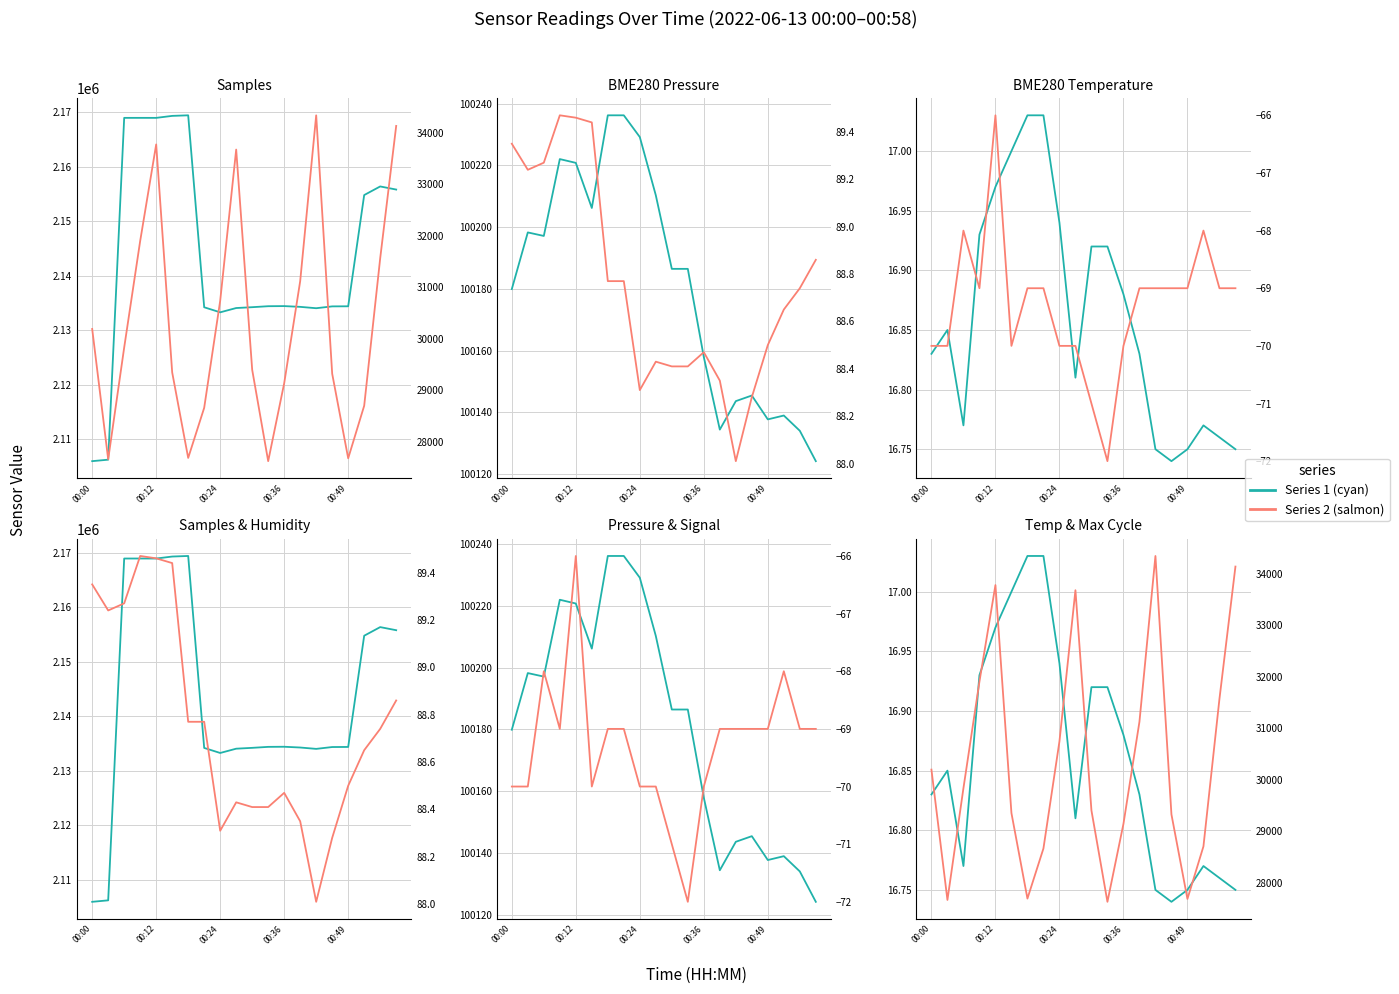

The value of Max_cycle at 14 is 34343.0. True or false?

True